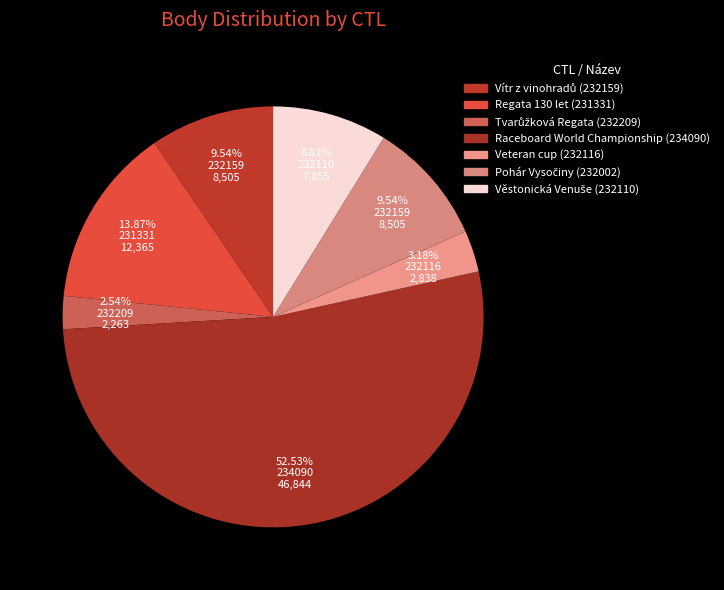

Which category has the biggest portion of the pie?

234090